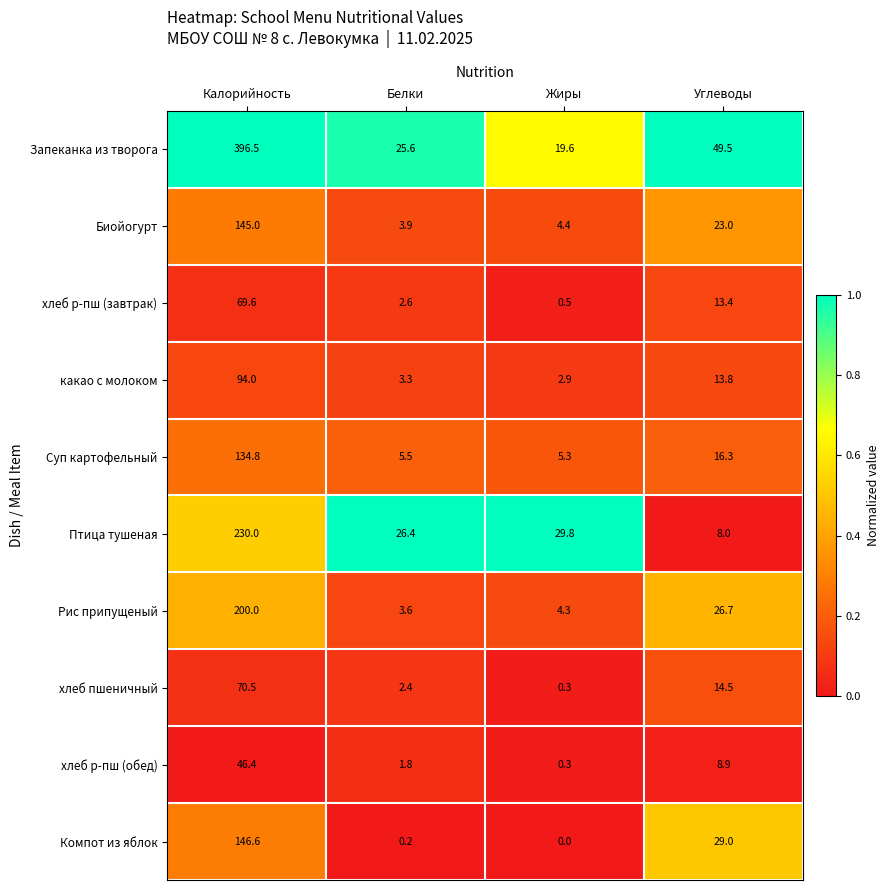

Where is хлеб пшеничный nearest to the value 35?

Углеводы